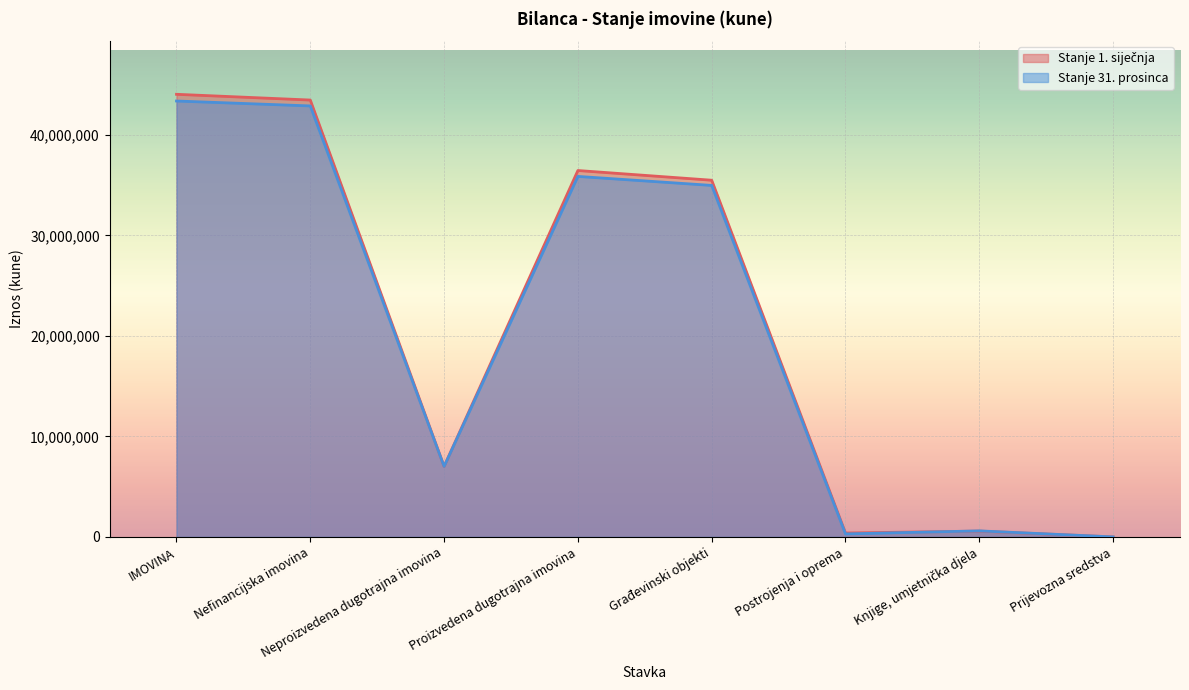

What are all the series names shown in the legend?

Stanje 1. siječnja, Stanje 31. prosinca